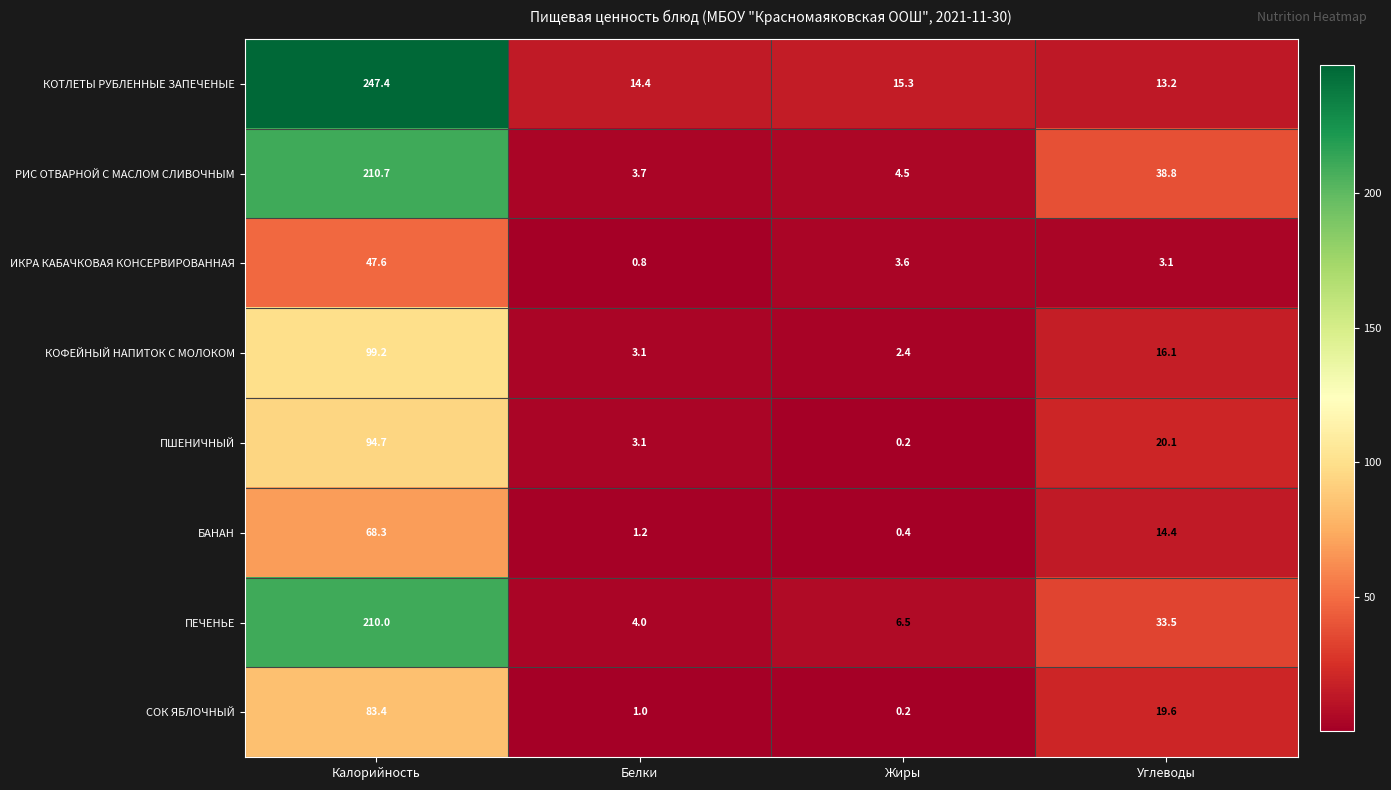

The value of СОК ЯБЛОЧНЫЙ at Калорийность is 133.3. True or false?

False